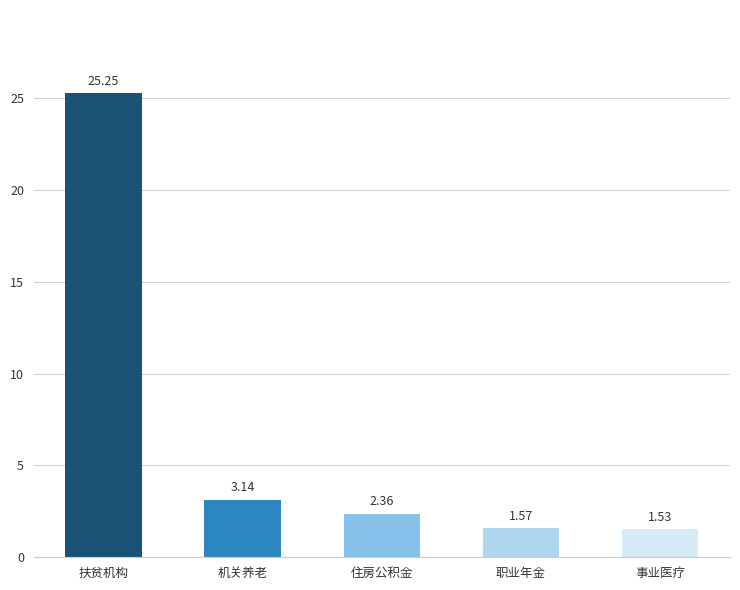

What is the label of the 2nd bar from the right?

职业年金